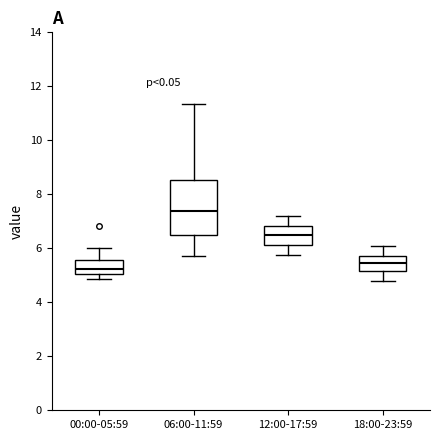

Comparing the boxes themselves (not the whiskers), which one is the tallest?

06:00-11:59